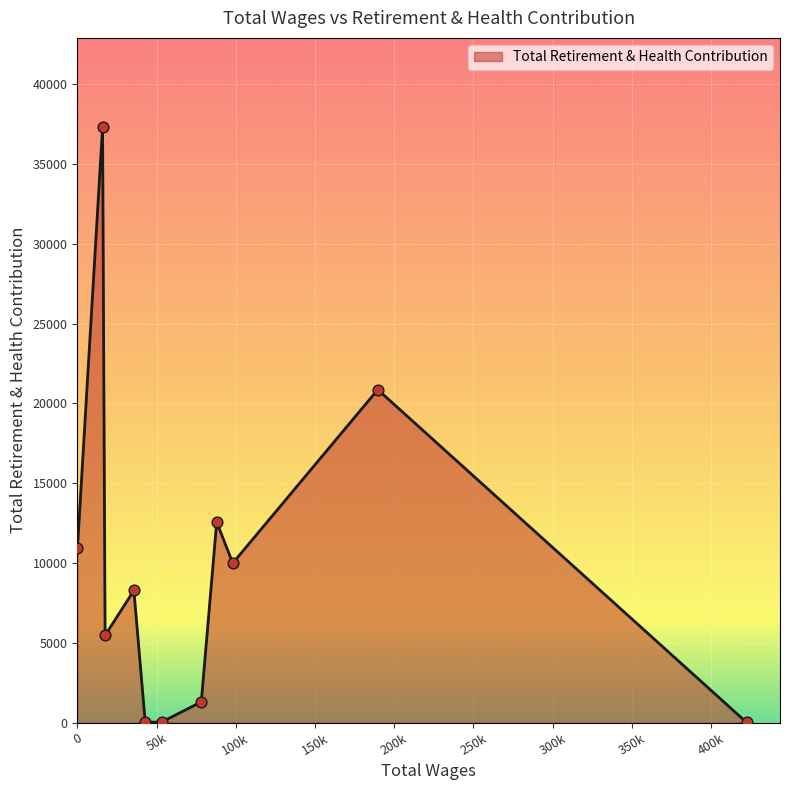

What is the difference between the maximum and minimum values?

37294